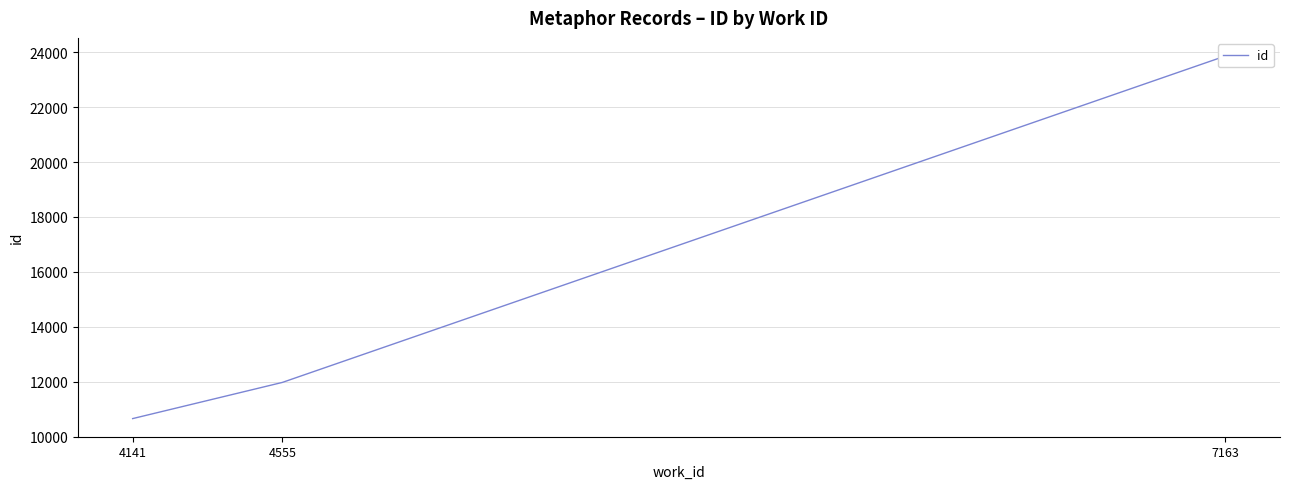

How many lines are shown in the chart?

1